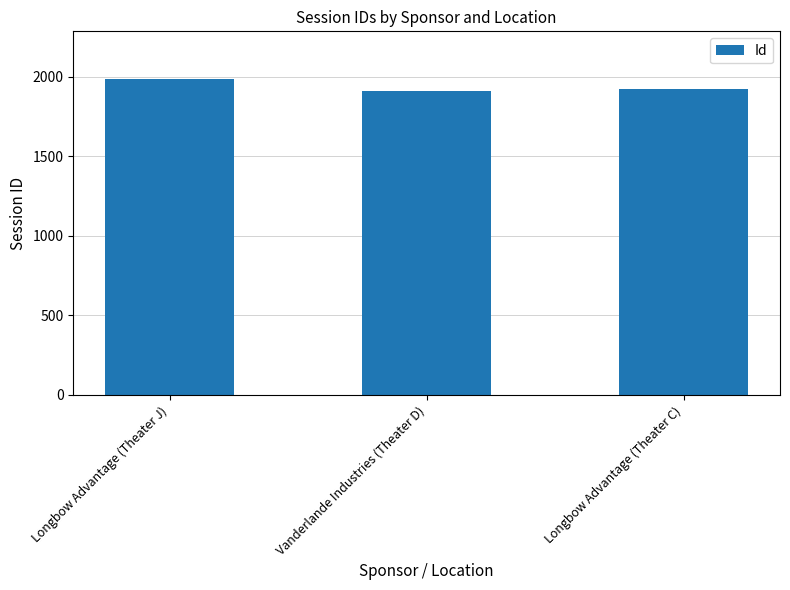

Which category has the highest value across all series?

Longbow Advantage (Theater J)